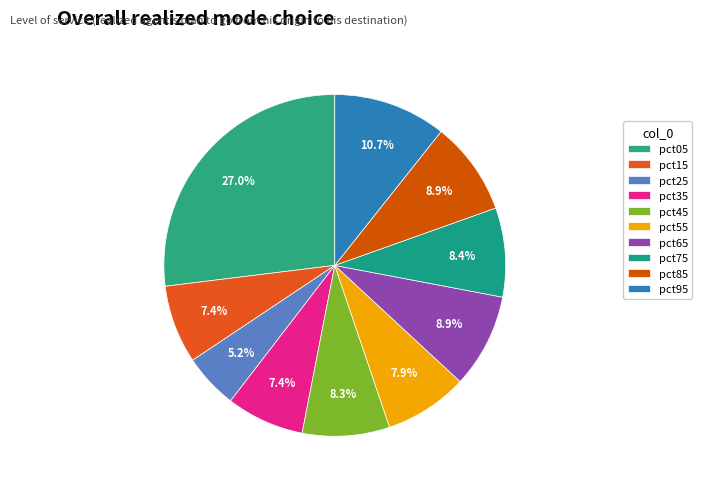

How many segments does this pie chart have?

10